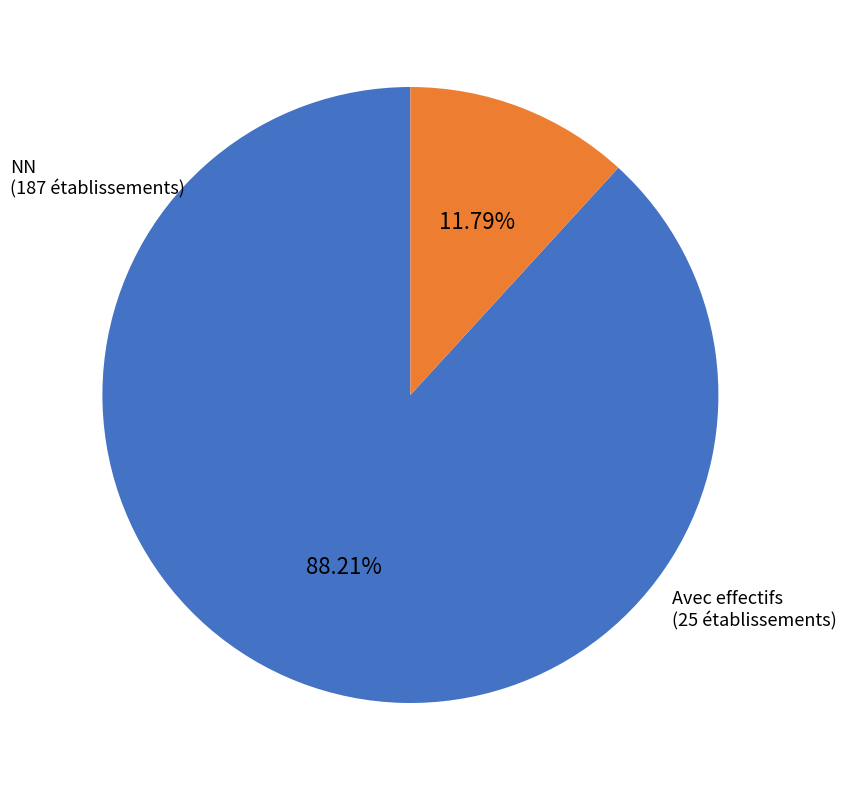

Rank the categories by value from highest to lowest.

NN, Avec effectifs